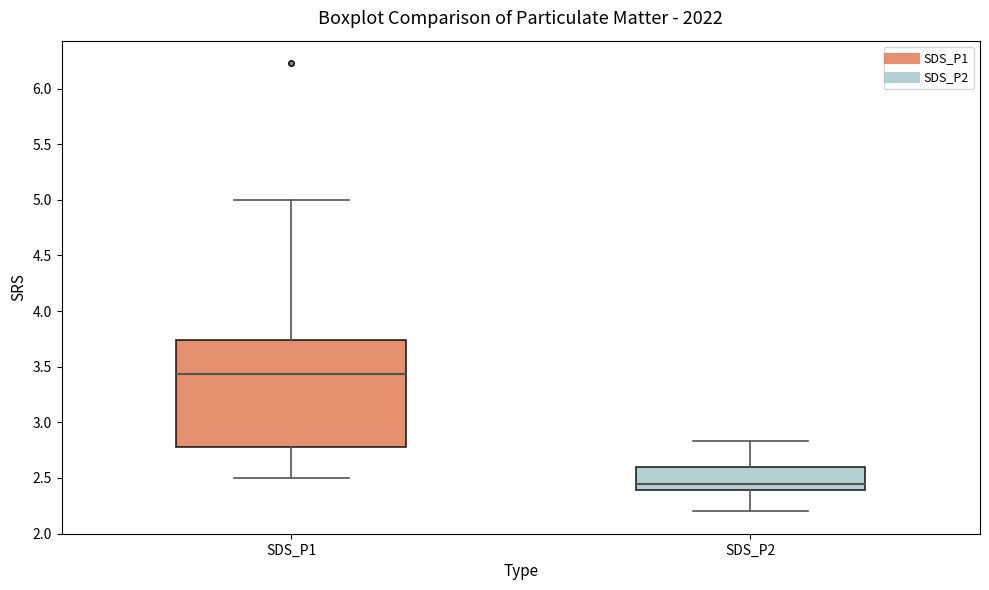

Reading left to right, transcribe this box plot: for each box, give where its median line is, the range the box spans, and where its two whiskers end, as read against the y-axis. The values are not printed on the chart, so give them approximately, as read against the axis.

SDS_P1: median 3.45, box 2.80 to 3.75, whiskers 2.50 to 5.00
SDS_P2: median 2.45, box 2.40 to 2.60, whiskers 2.20 to 2.85